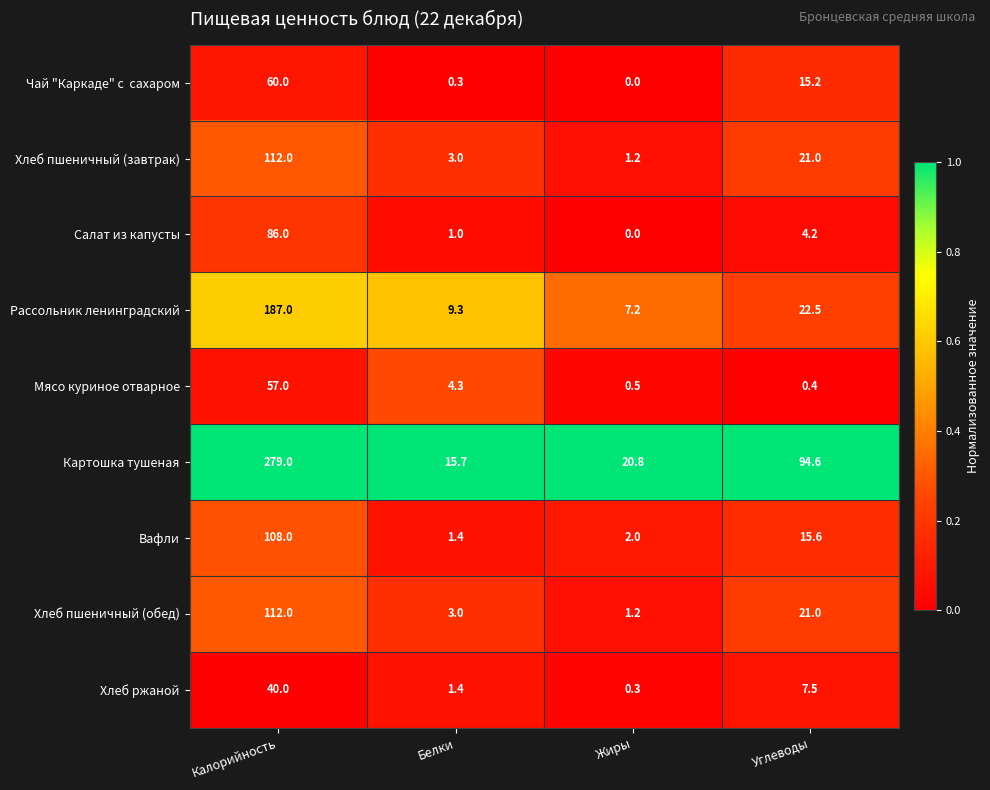

What is the maximum value for Мясо куриное отварное?

57.0